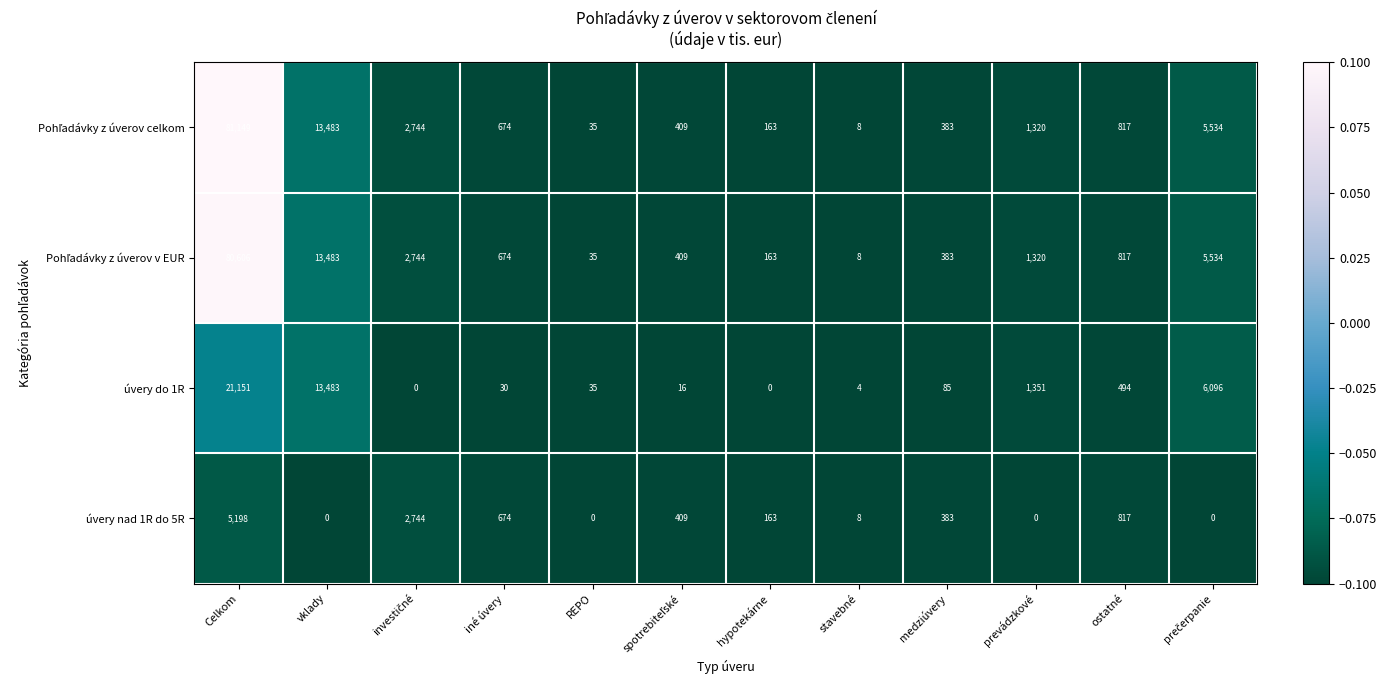

What is the sum of all úvery do 1R values?

42745